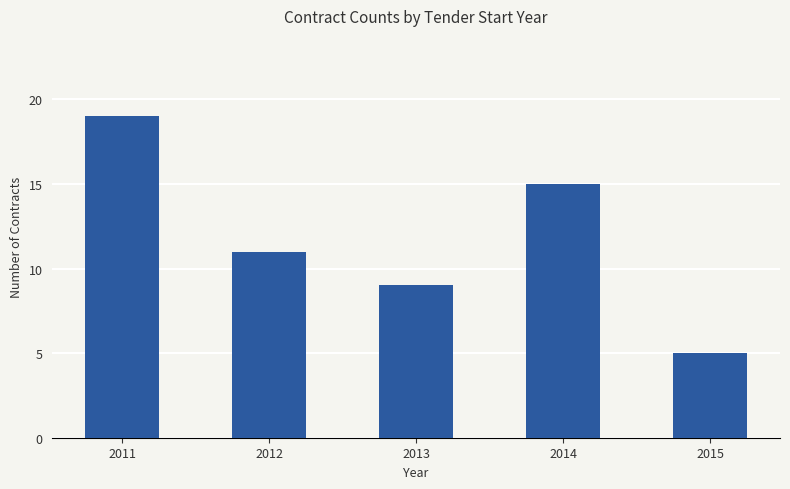

List the labels in order of value, largest first.

2011, 2014, 2012, 2013, 2015